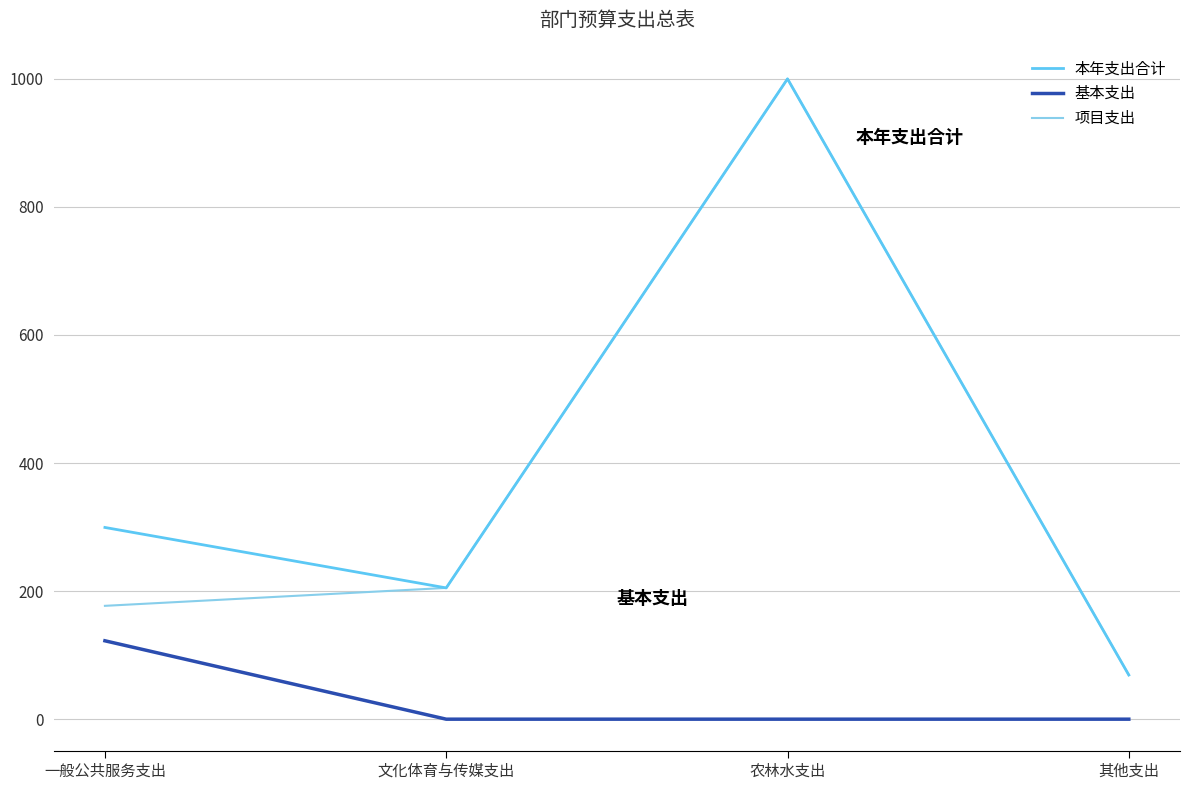

The value of 项目支出 at 一般公共服务支出 is 177.0. True or false?

True